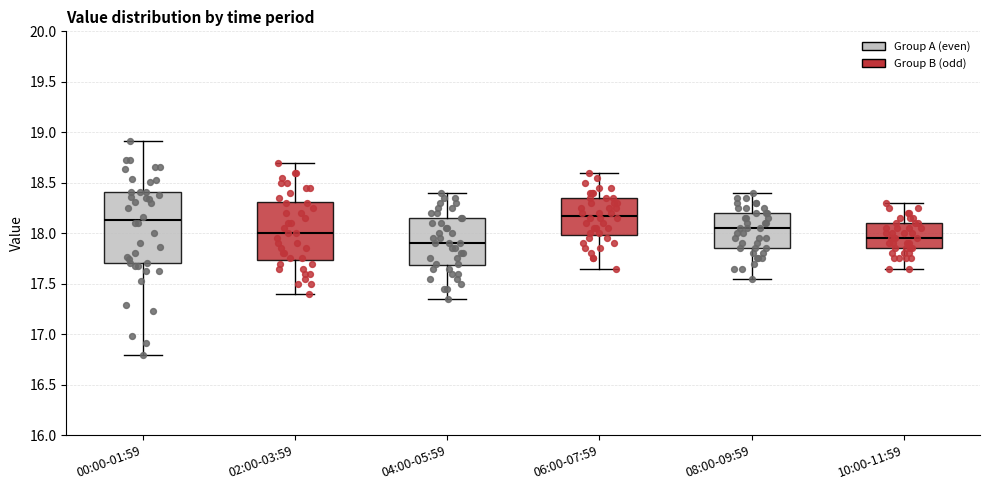

Where is the upper edge of the box for 08:00-09:59 on the y-axis? The values are not printed on the chart, so give them approximately, as read against the axis.

18.20